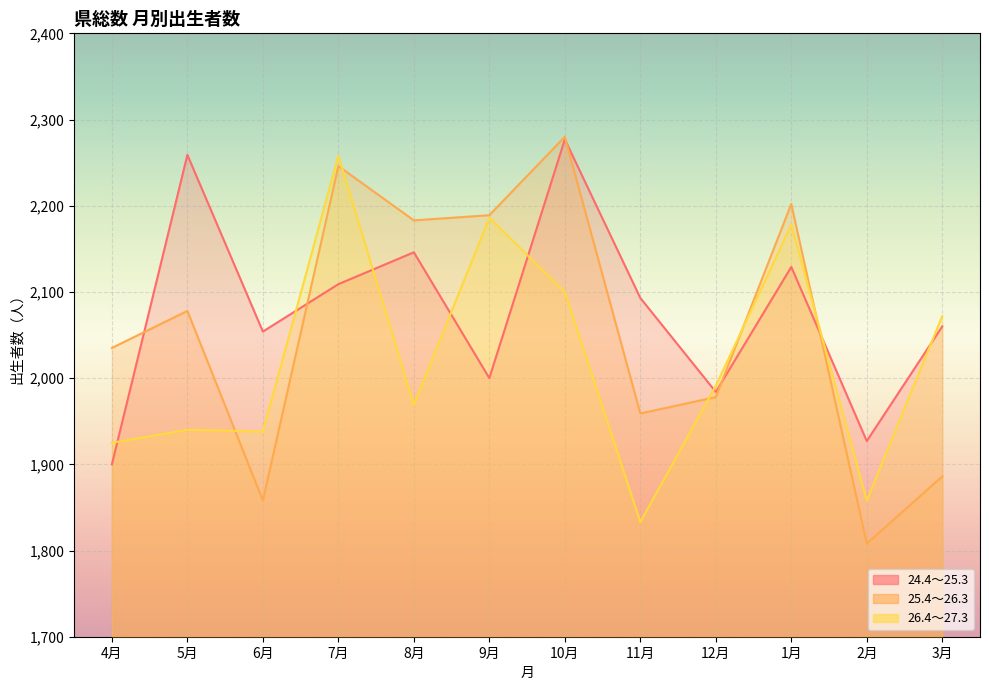

What is the total value across all series at 12月?

5953